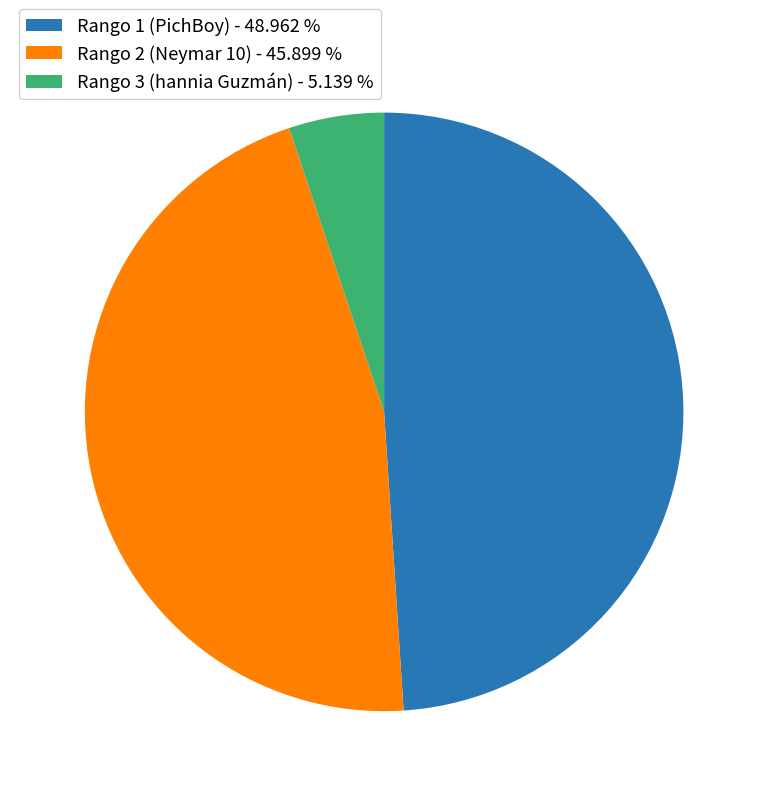

Rank the categories by value from lowest to highest.

Rango 3 (hannia Guzmán) - 5.139 %, Rango 2 (Neymar 10) - 45.899 %, Rango 1 (PichBoy) - 48.962 %